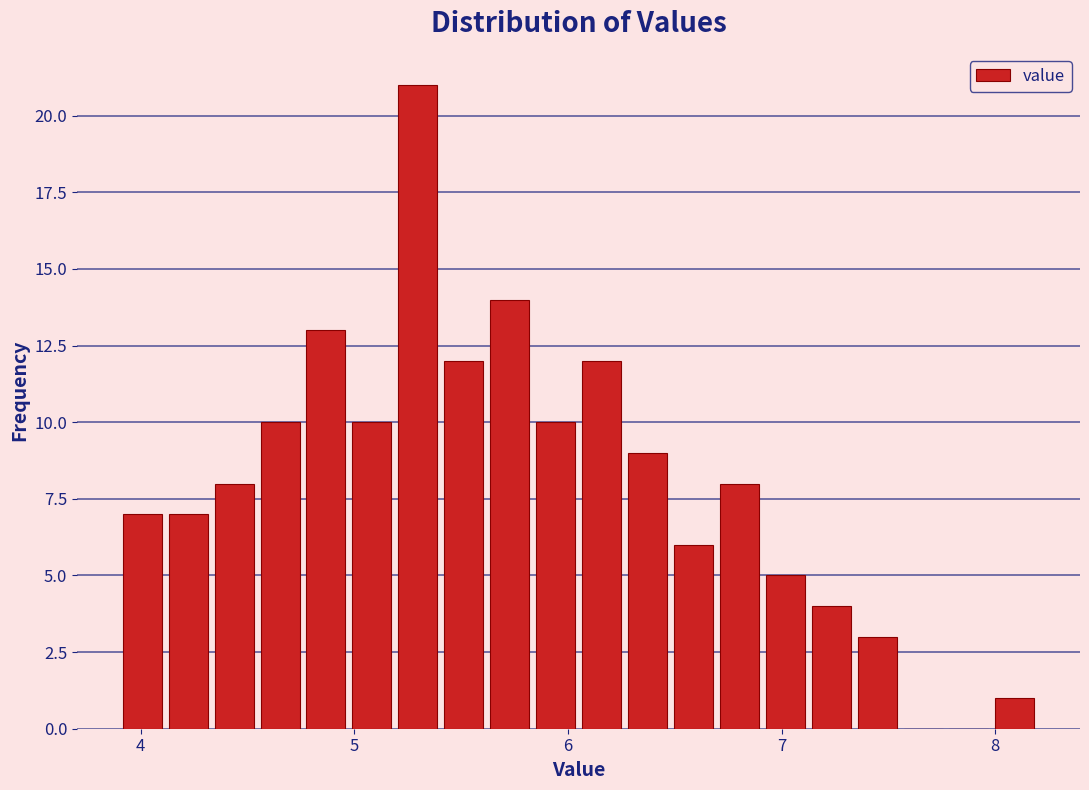

Read against the x-axis, roughly where is the centre of the tallest bar?

5.3